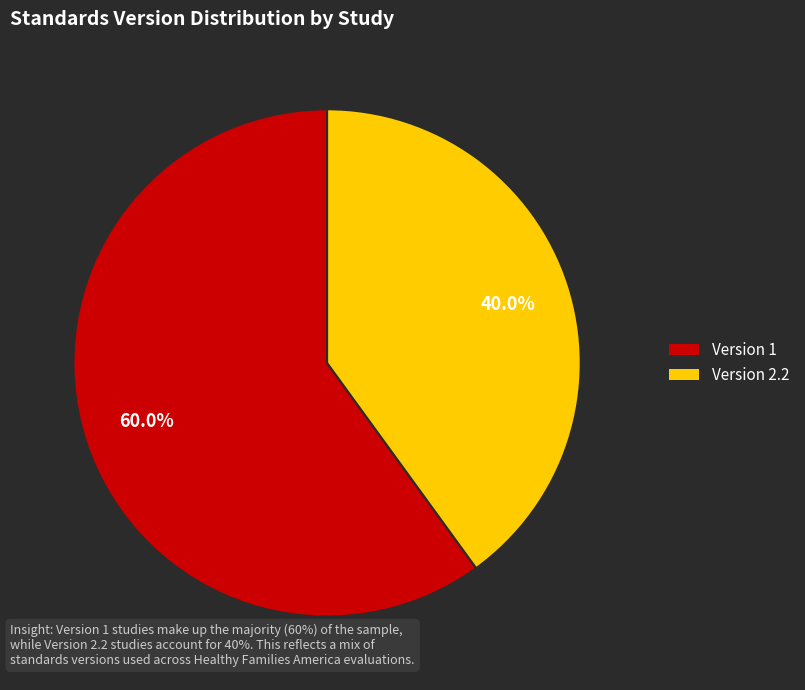

Is there any slice that represents more than half of the pie?

Yes